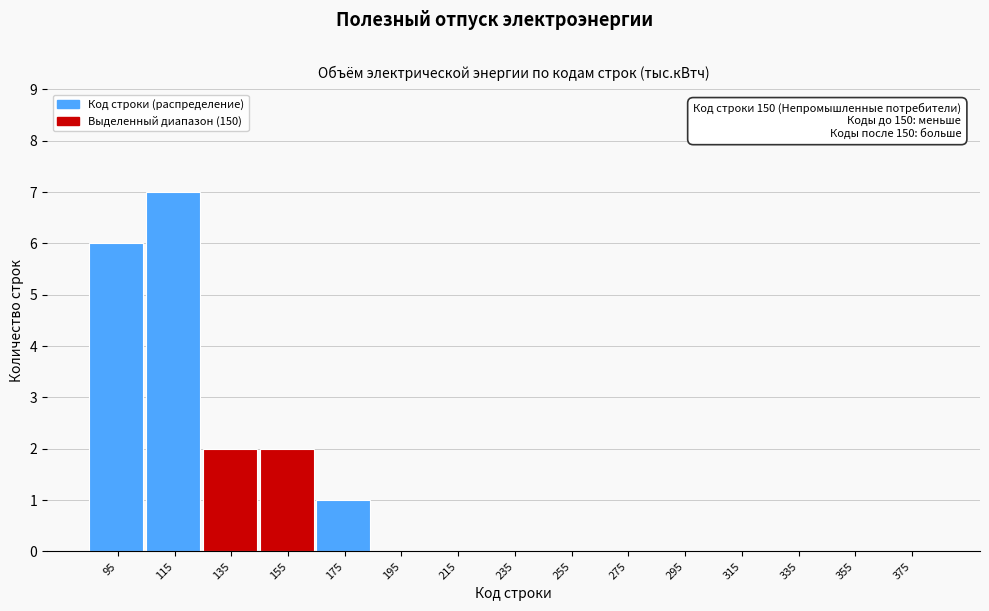

Reading left to right, extract all data points from this chart.

95=6	115=7	135=2	155=2	175=1	195=0	215=0	235=0	255=0	275=0	295=0	315=0	335=0	355=0	375=0